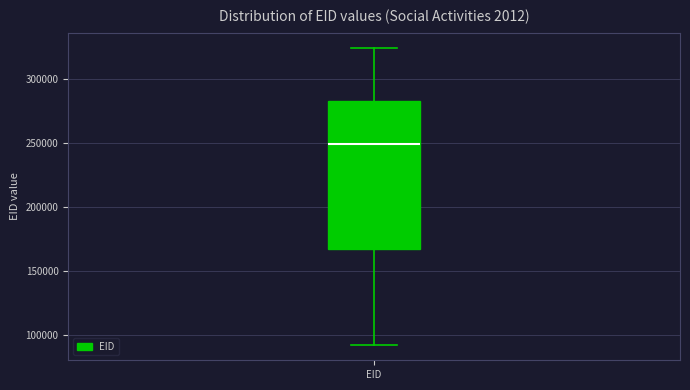

Read this box plot against the y-axis: the position of the median line, the range covered by the box, and the ends of both whiskers. The values are not printed on the chart, so give them approximately, as read against the axis.

median 250000, box 165000 to 280000, whiskers 90000 to 325000